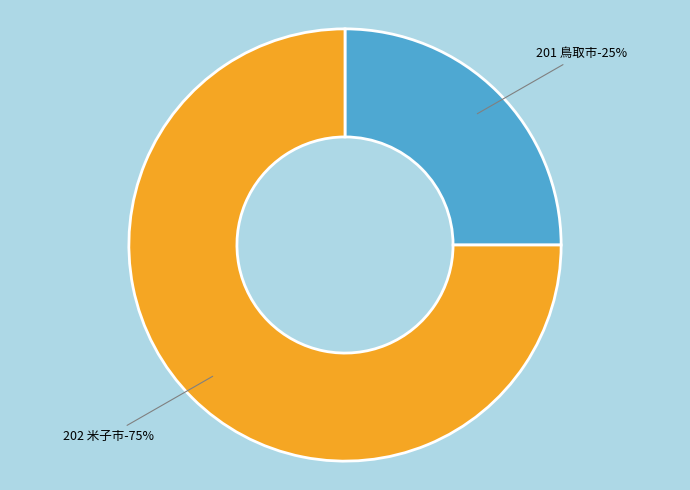

How many segments does this pie chart have?

2